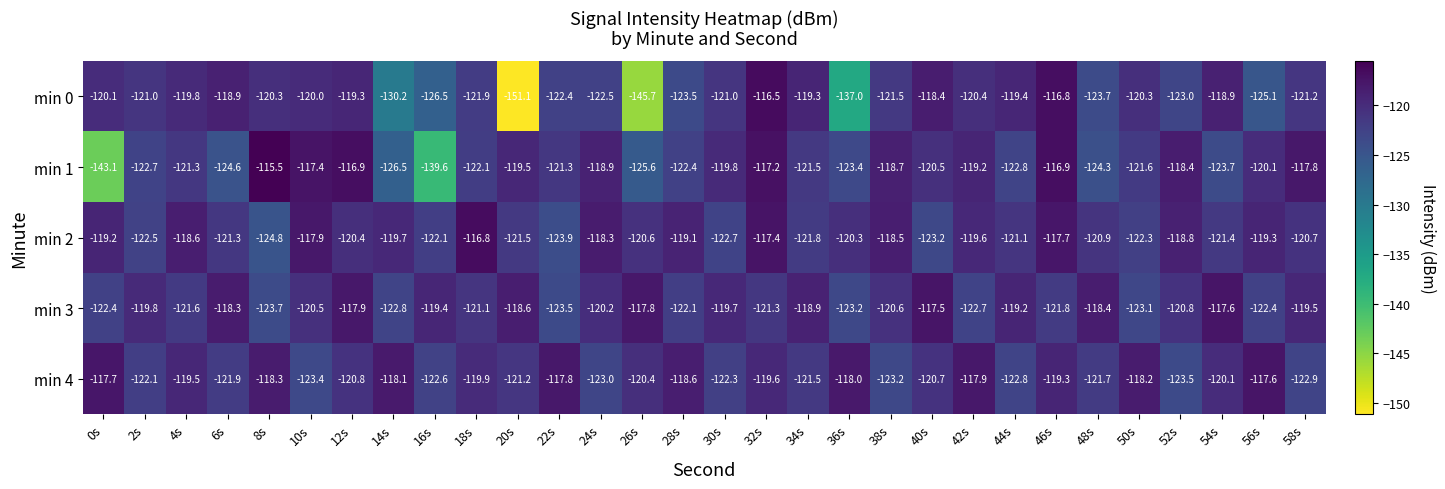

What is the difference between the min 1 values at 54s and 56s?

3.6